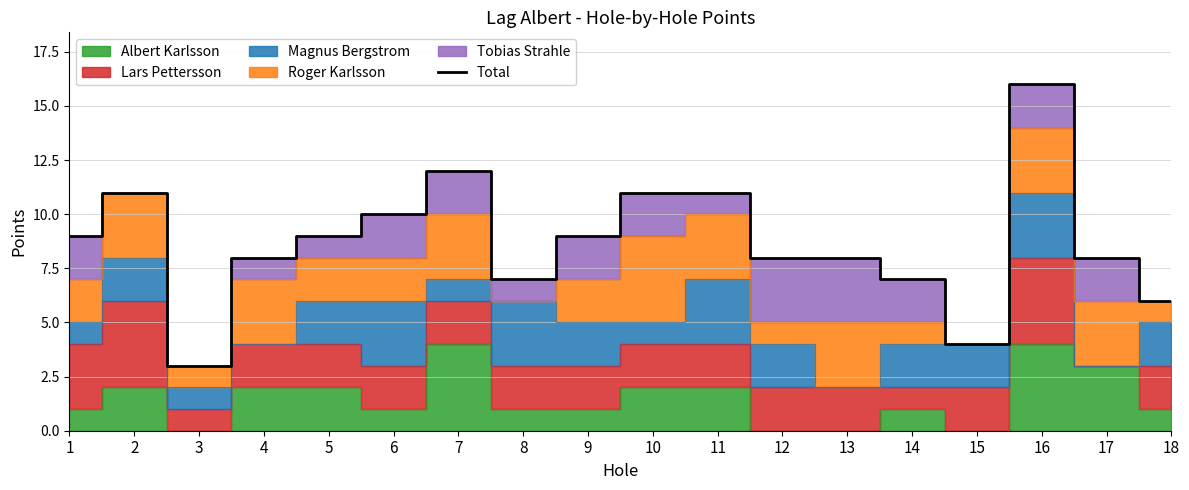

How many data points are above 9?

6